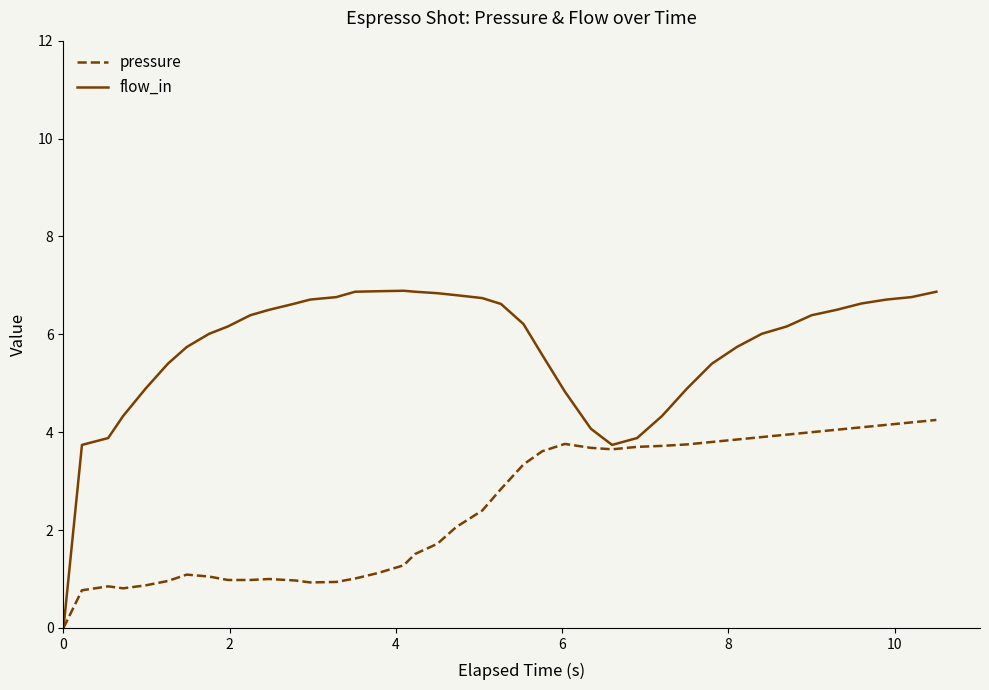

What is the greatest value displayed?

6.9